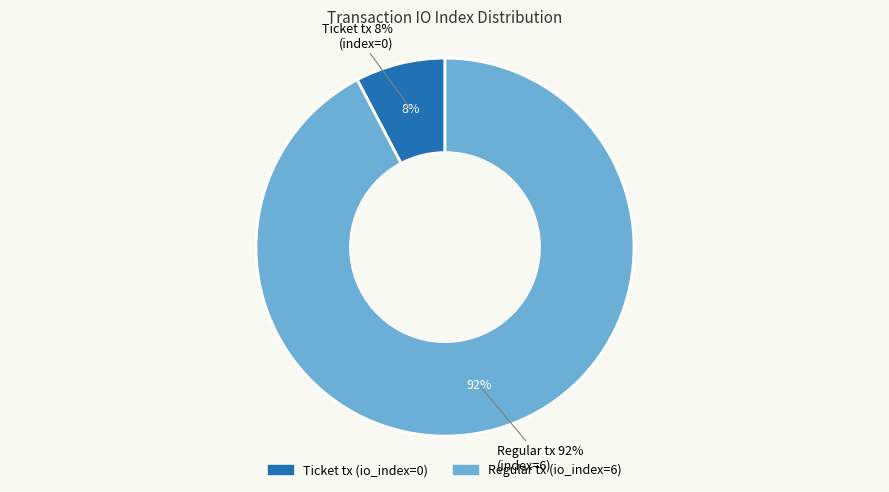

Which category has the biggest portion of the pie?

Regular tx